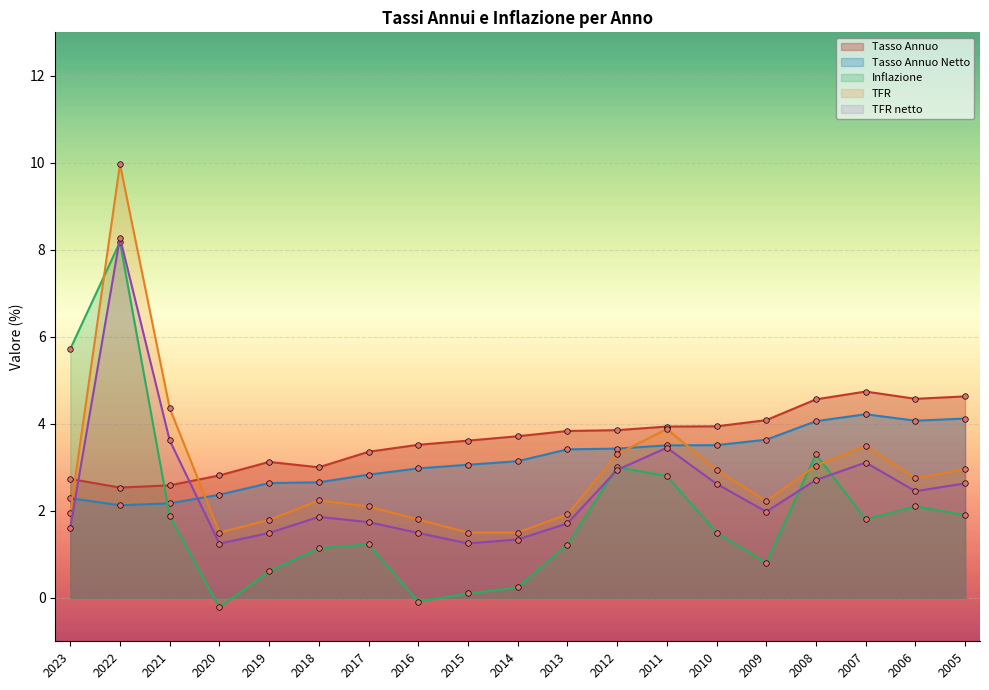

List the labels in order of Inflazione value, largest first.

2022, 2023, 2008, 2012, 2011, 2006, 2005, 2021, 2007, 2010, 2017, 2013, 2018, 2009, 2019, 2014, 2015, 2016, 2020